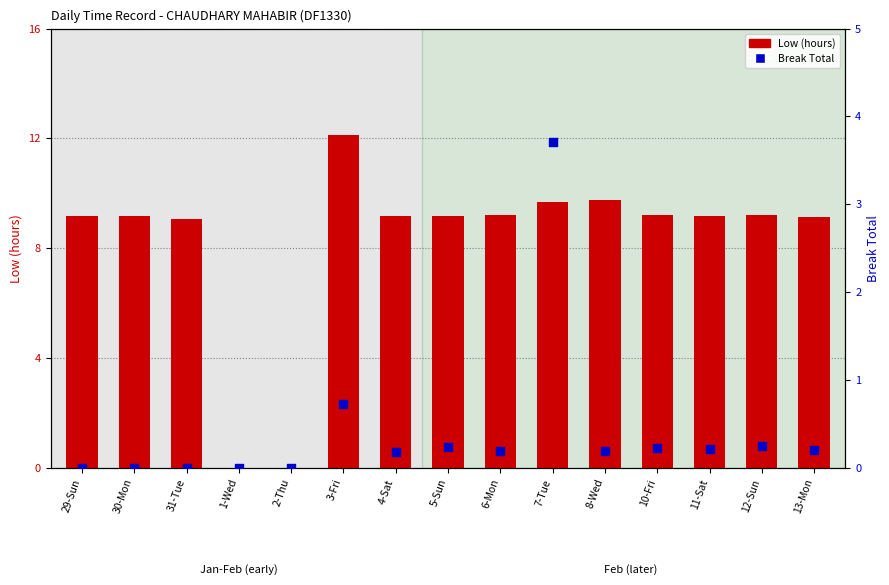

At which category is the sum across all series the highest?

7-Tue